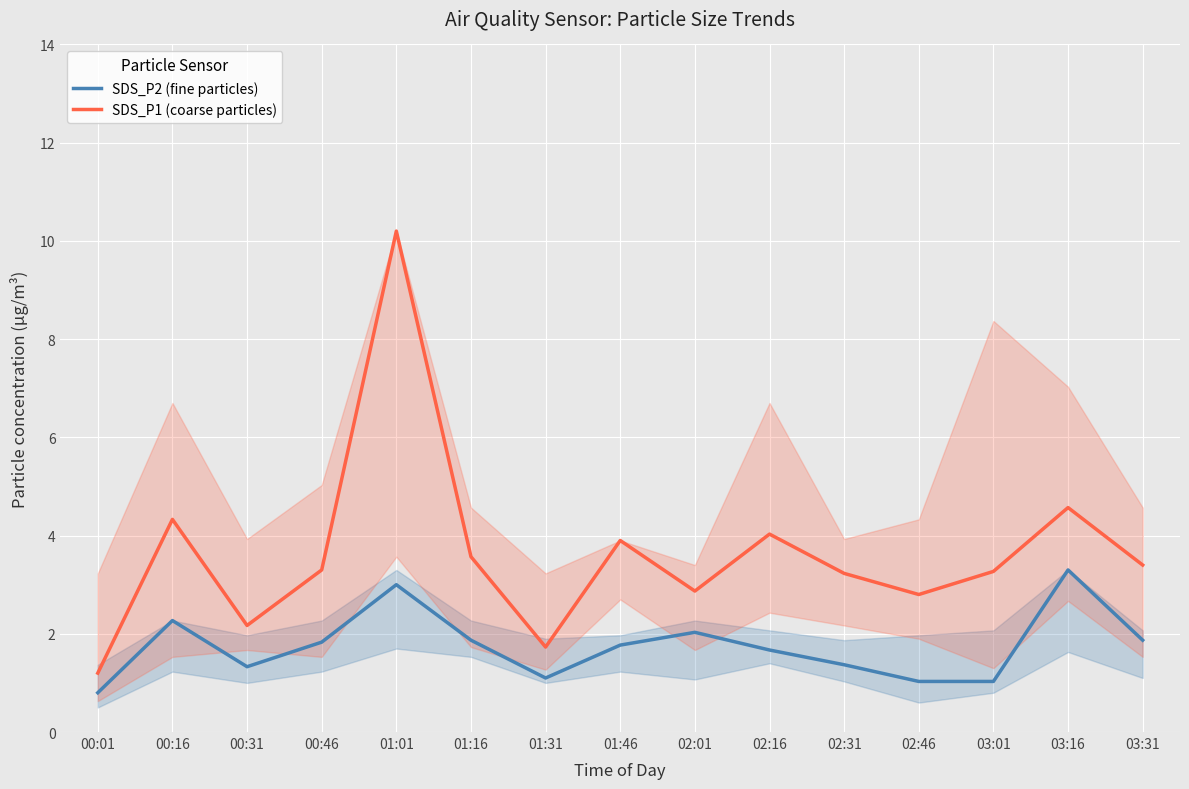

True or false: SDS_P1 (coarse particles) and SDS_P2 (fine particles) intersect in this chart.

False